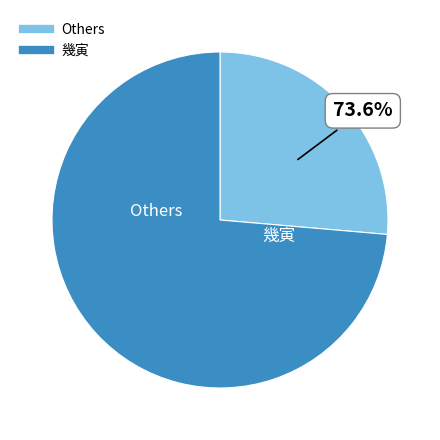

Which slice represents more than half of the pie?

幾寅